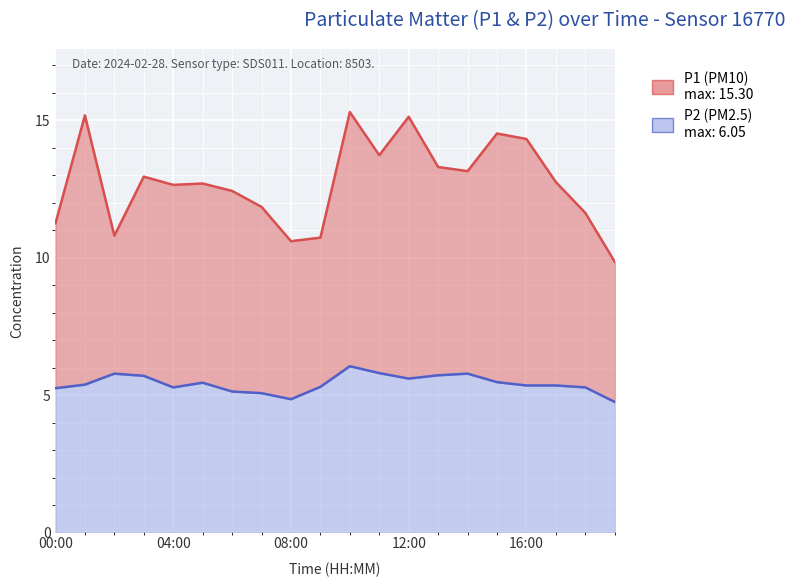

How many categories are shown in the chart?

20